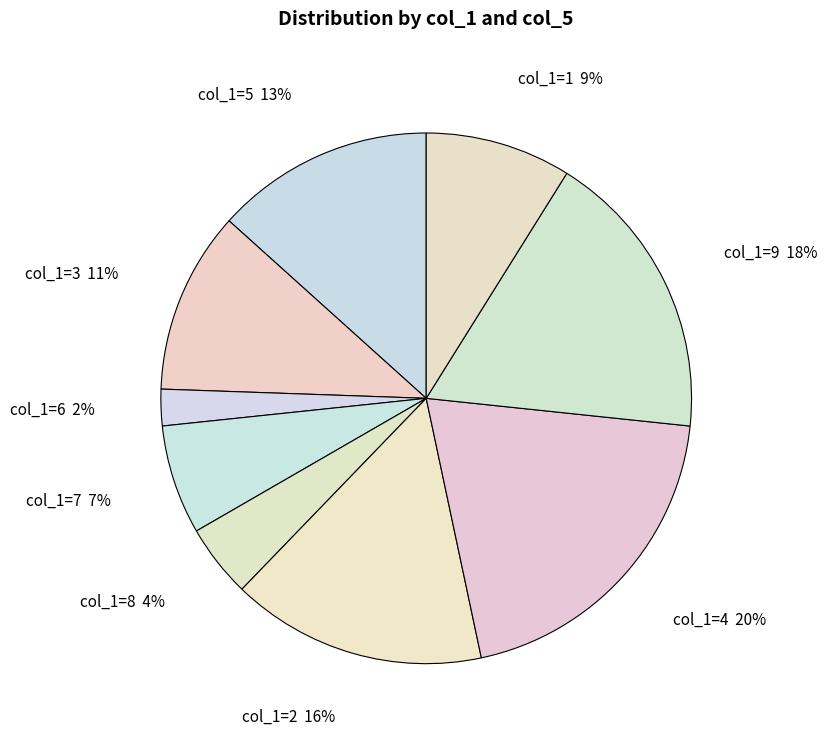

Do col_1=8 and col_1=4 together represent more than half of the pie?

No